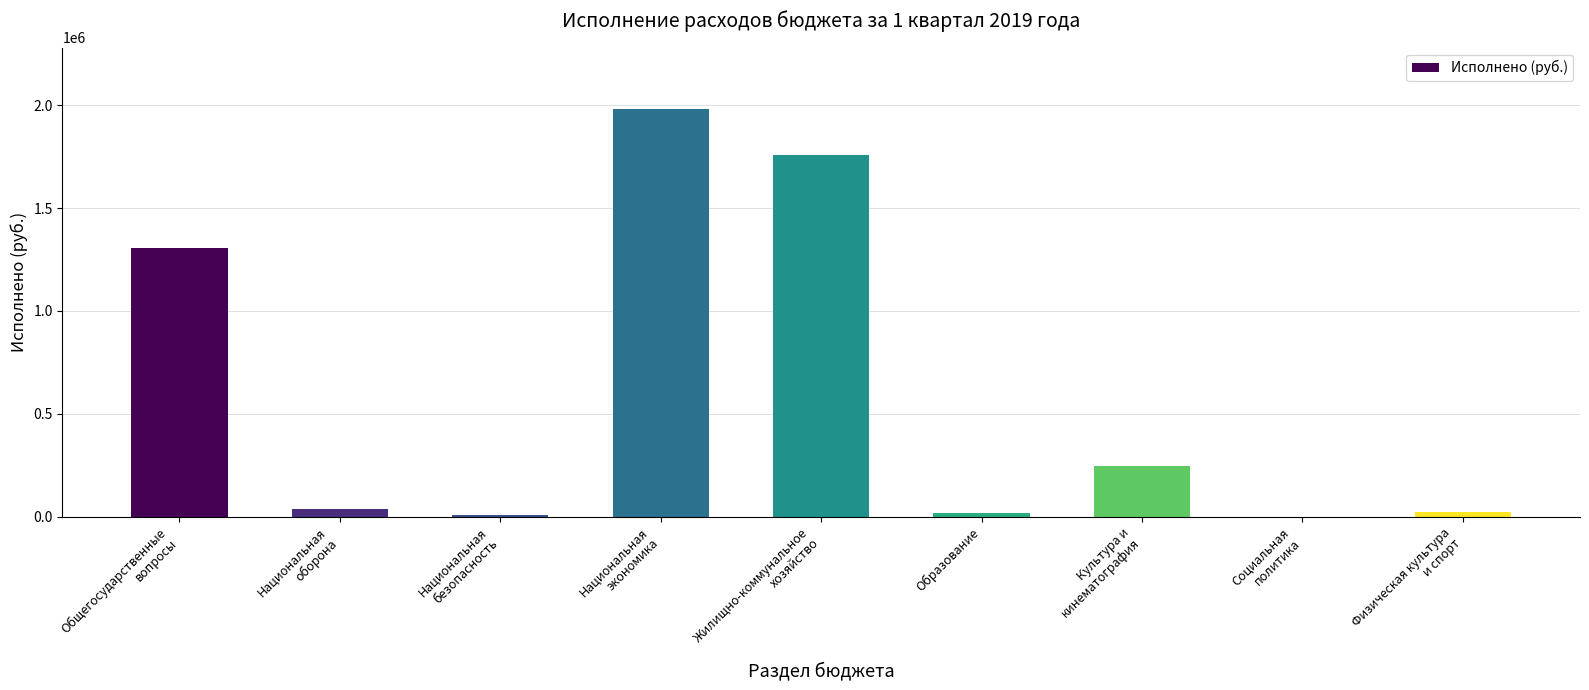

What is the greatest value displayed?

1982733.3